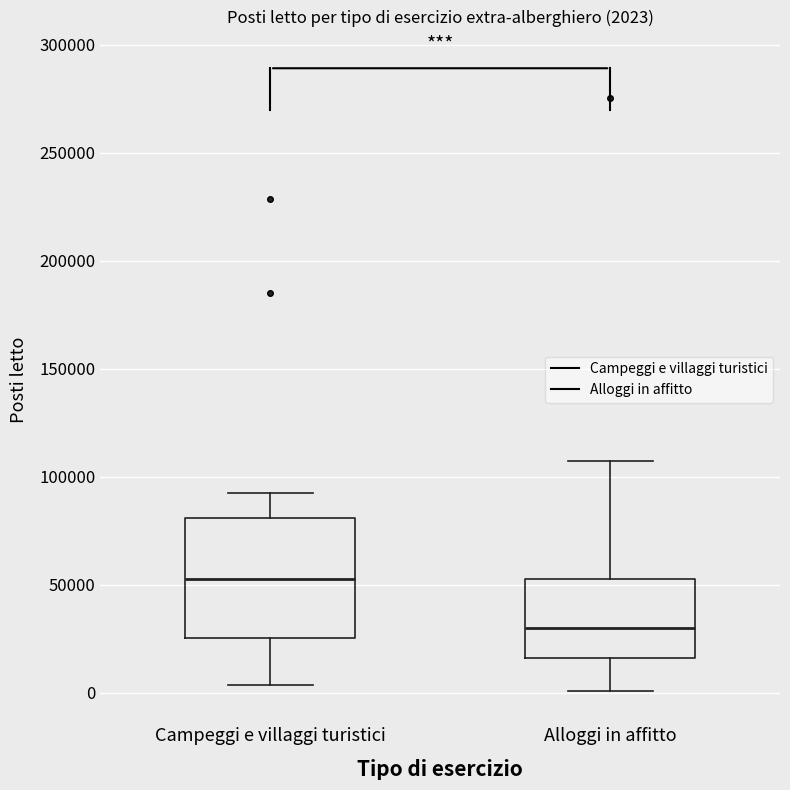

Which box's median line is the highest?

Campeggi e villaggi turistici